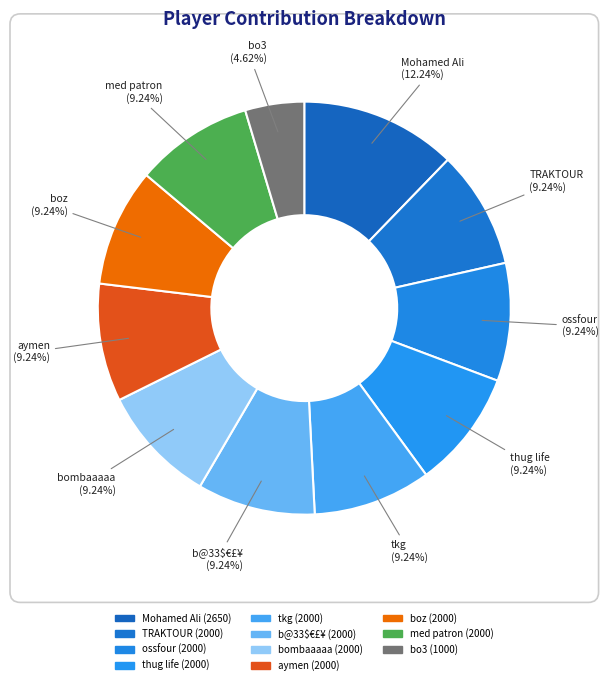

Is there a majority slice in this chart?

No